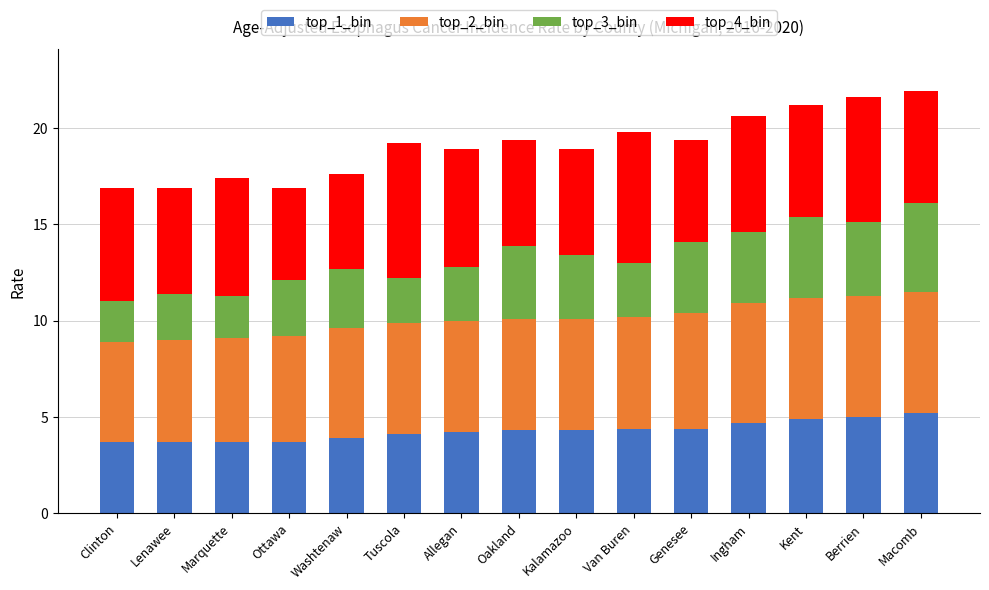

How many categories are shown in the chart?

15